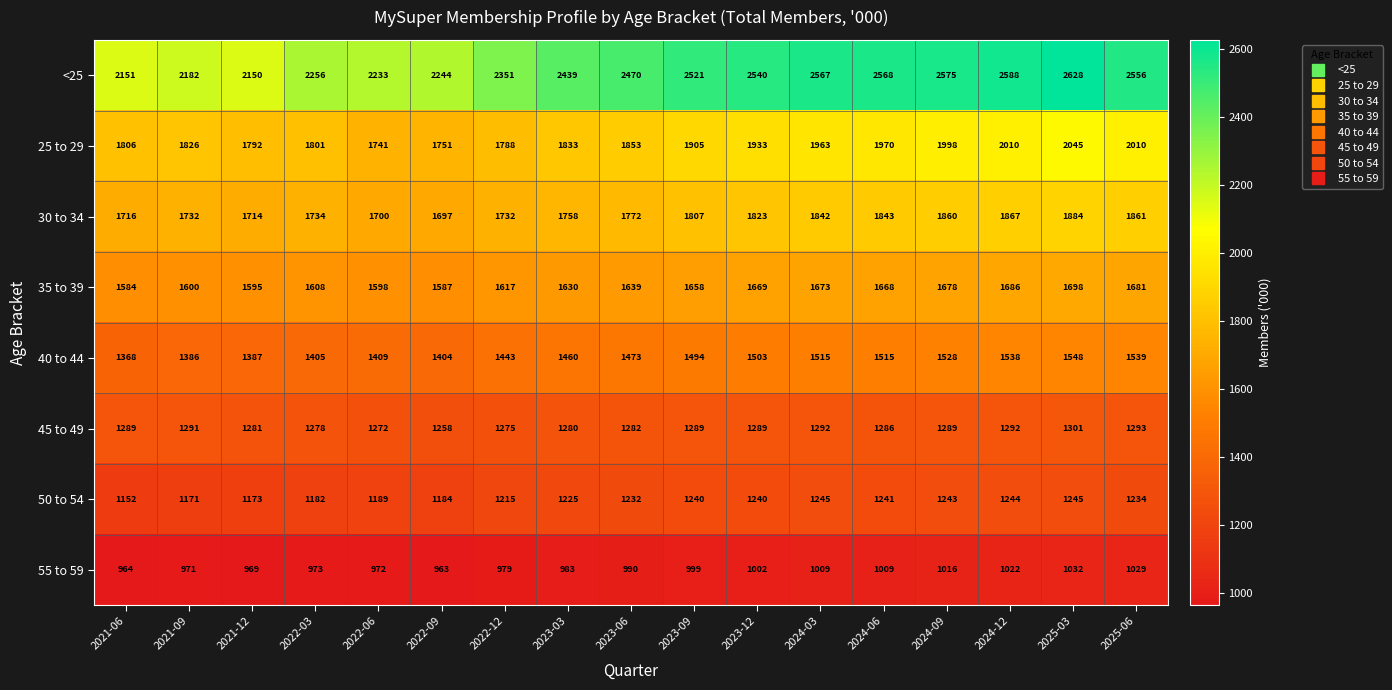

What value does the 30 to 34 series have at 2021-06?

1716